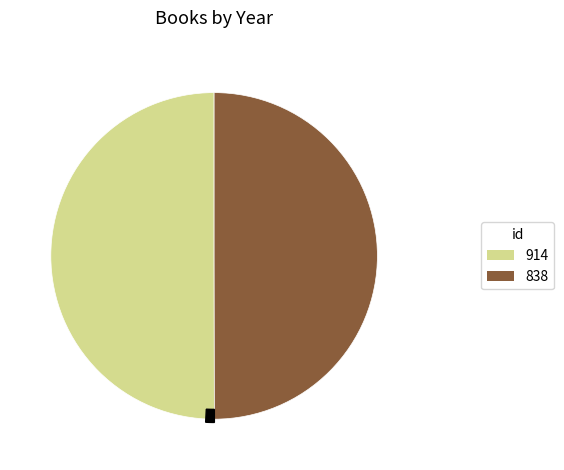

What percentage do 838 and 914 together represent?

100.0%